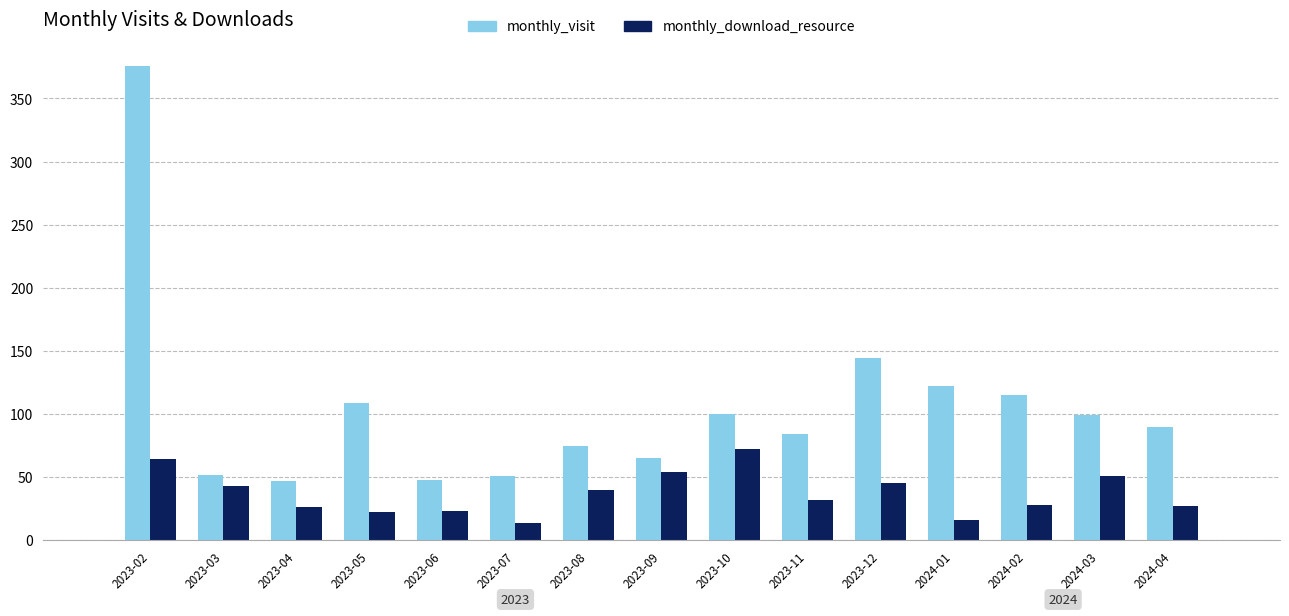

What is the sum of all monthly_download_resource values?

557